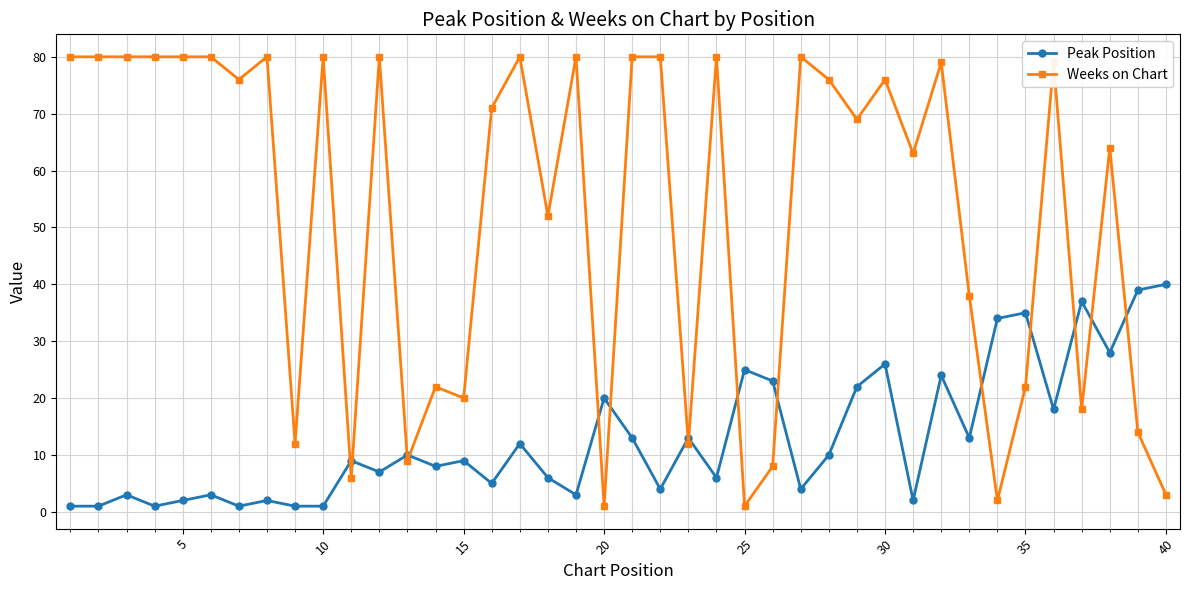

Reading right to left, transcribe all the data shown in this chart.

Peak Position: 40	39	28	37	18	35	34	13	24	2	26	22	10	4	23	25	6	13	4	13	20	3	6	12	5	9	8	10	7	9	1	1	2	1	3	2	1	3	1	1
Weeks on Chart: 3	14	64	18	79	22	2	38	79	63	76	69	76	80	8	1	80	12	80	80	1	80	52	80	71	20	22	9	80	6	80	12	80	76	80	80	80	80	80	80